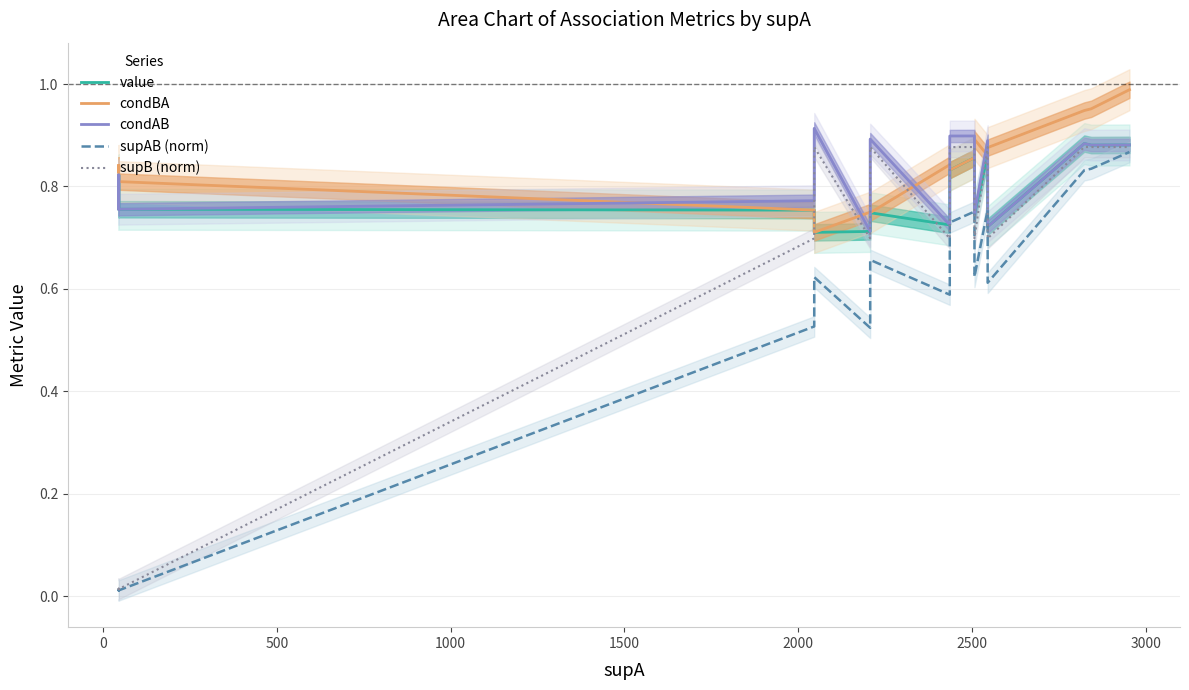

Reading left to right, what are all the values shown in this chart?

value: 0.8	0.8	0.8	0.8	0.8	0.8	0.8	0.7	0.7	0.7	0.7	0.8	0.9	0.7	0.9	0.7	0.9	0.9	0.9
condBA: 0.8	0.8	0.8	0.8	0.8	0.8	0.8	0.7	0.8	0.7	0.8	0.8	0.9	0.9	0.9	0.9	0.9	1.0	1.0
condAB: 0.8	0.8	0.8	0.8	0.8	0.8	0.8	0.9	0.7	0.9	0.7	0.9	0.9	0.7	0.9	0.7	0.9	0.9	0.9
supAB (norm): 0.0	0.0	0.0	0.0	0.0	0.0	0.5	0.6	0.5	0.7	0.6	0.7	0.8	0.6	0.8	0.6	0.8	0.8	0.9
supB (norm): 0.0	0.0	0.0	0.0	0.0	0.0	0.7	0.9	0.7	0.9	0.7	0.9	0.9	0.7	0.9	0.7	0.9	0.9	0.9